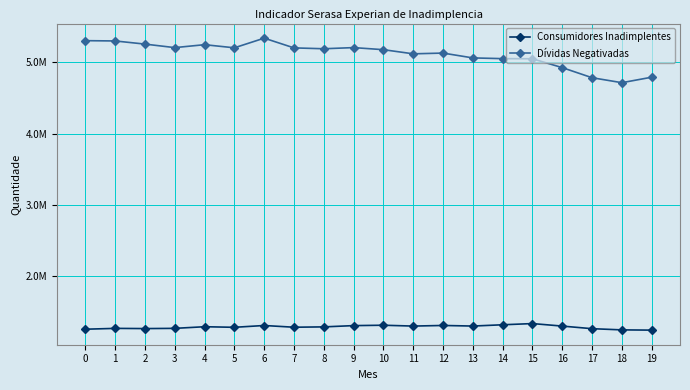

Is this an area chart (filled region under the line)?

No